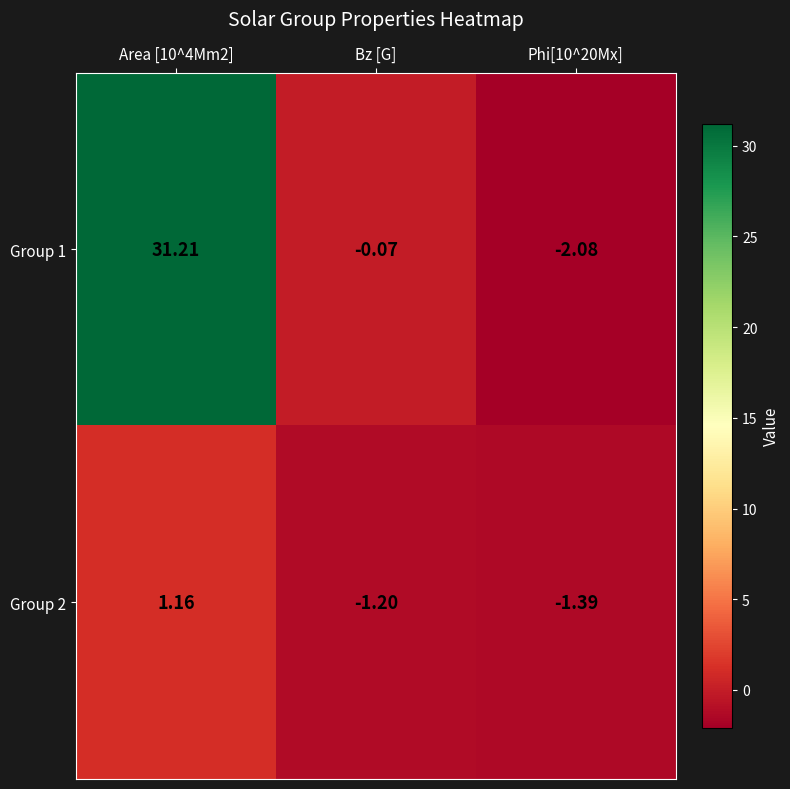

How many negative values does the Group 2 series have?

2